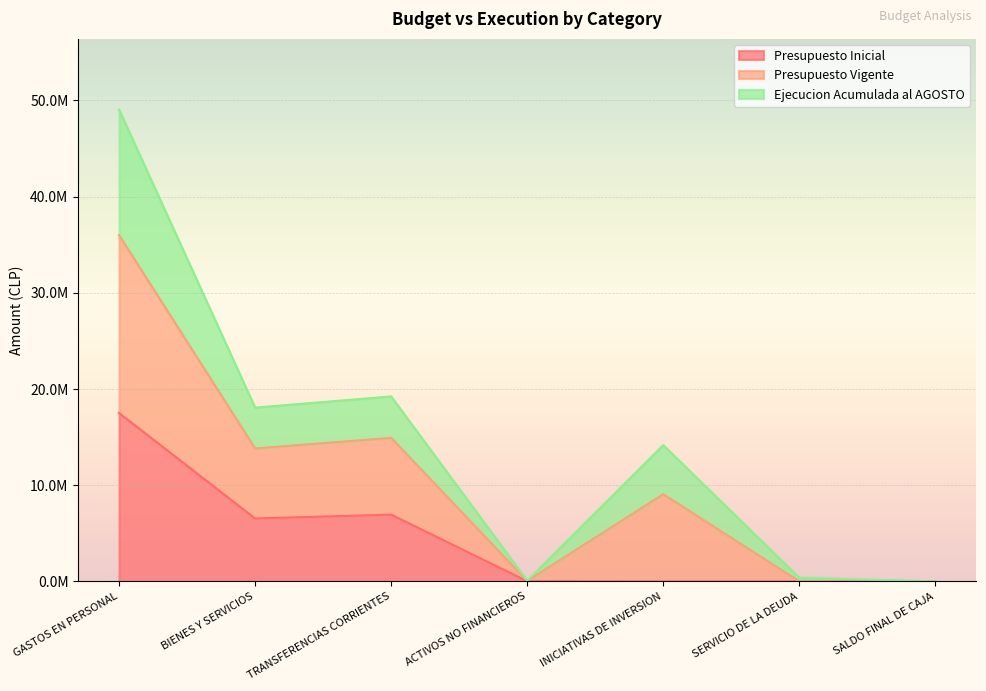

What are all the series names shown in the legend?

Presupuesto Inicial, Presupuesto Vigente, Ejecucion Acumulada al AGOSTO